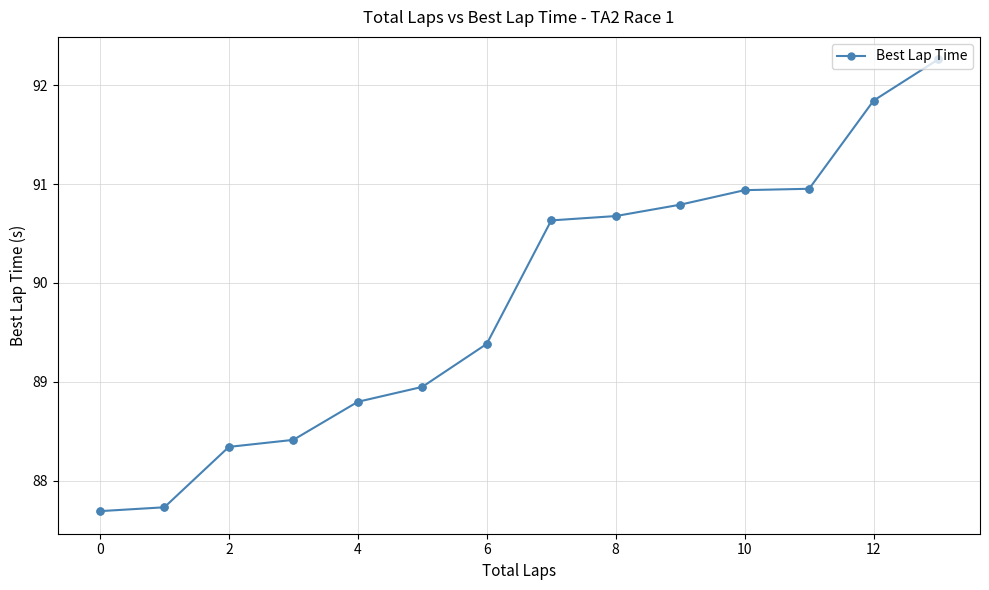

True or false: there are more than 2 points higher than both neighbors.

False